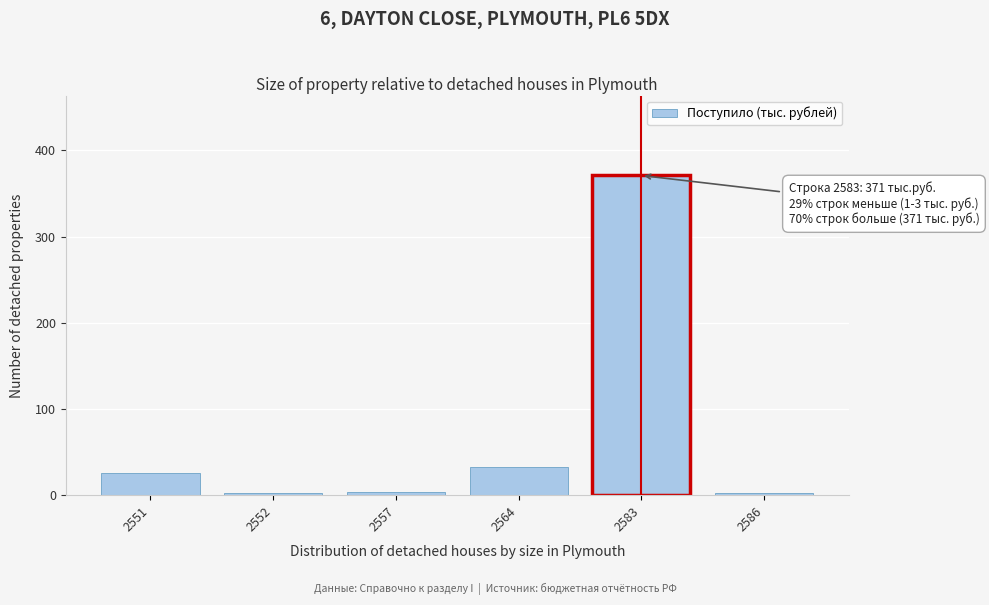

What is the difference between the second highest and second lowest values?

30